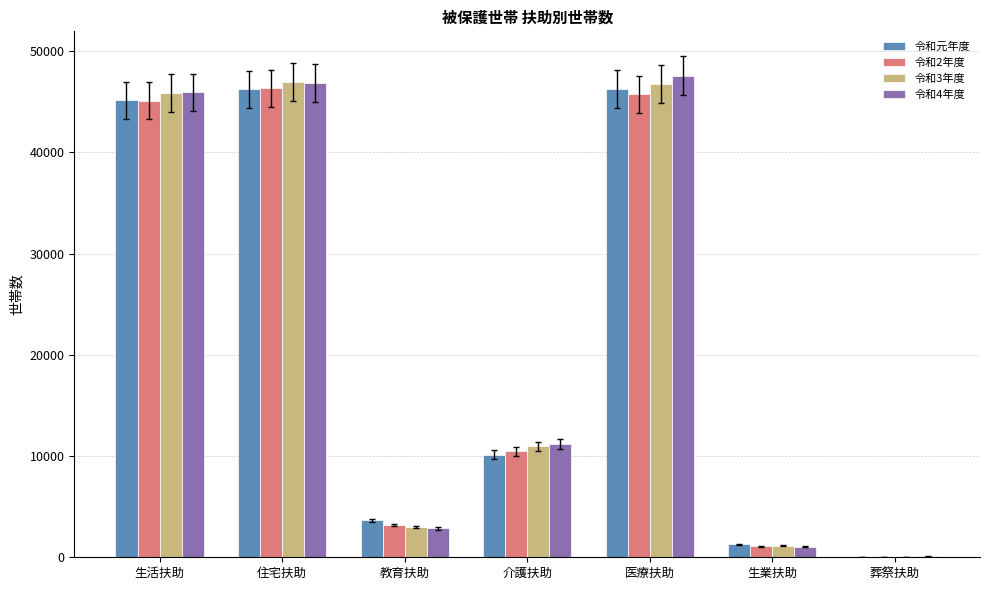

What is the sum of the 令和4年度 values at 介護扶助 and 生活扶助?

57113